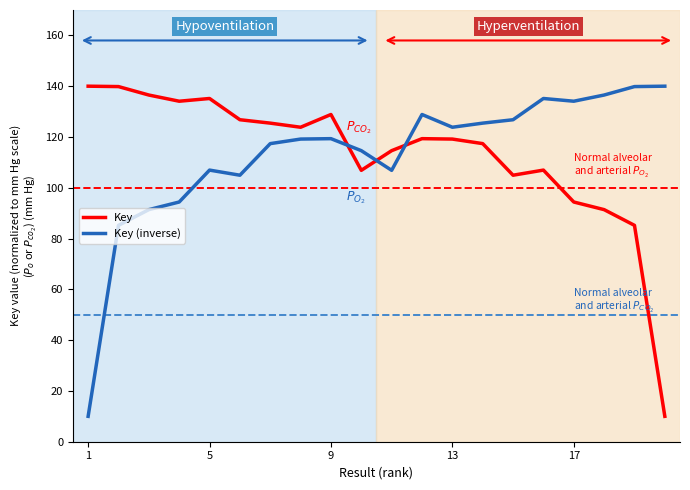

What is the difference between the maximum and minimum values in the Key series?

130.0